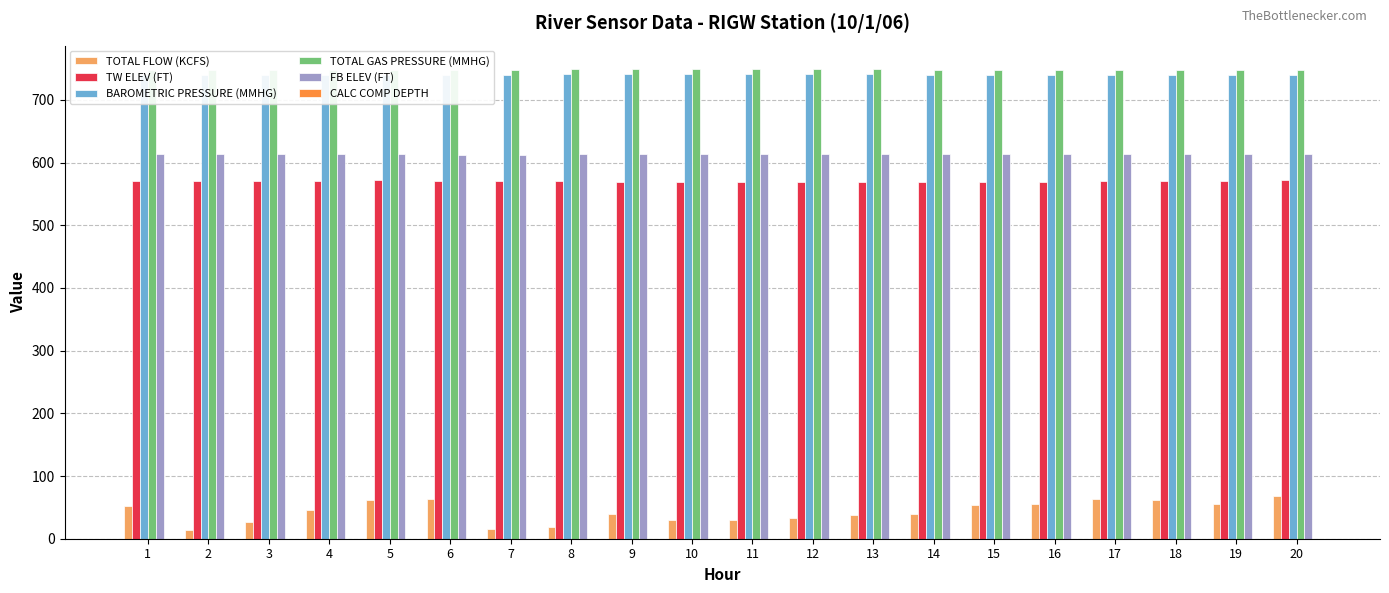

Where is FB ELEV (FT) nearest to the value 612?

7